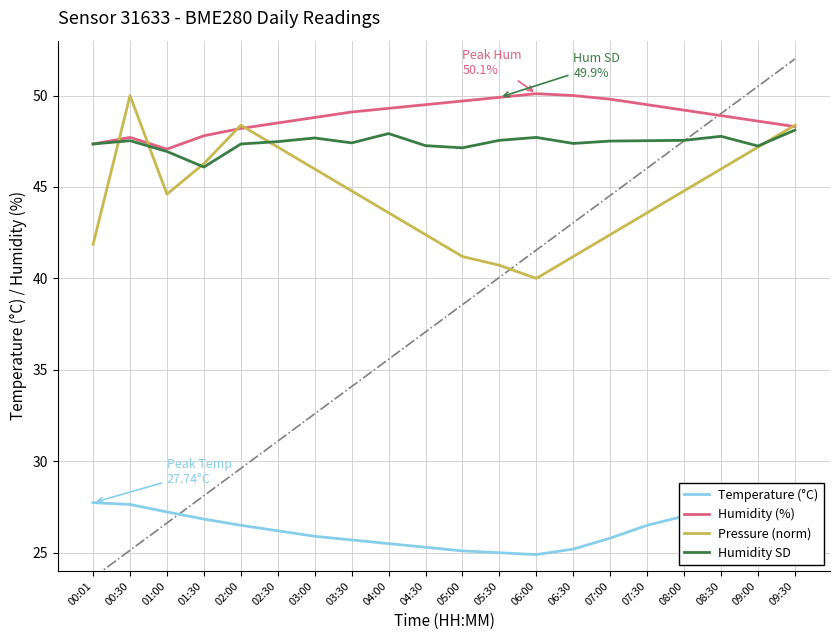

The value of Temperature (°C) at 06:30 is 25.2. True or false?

True